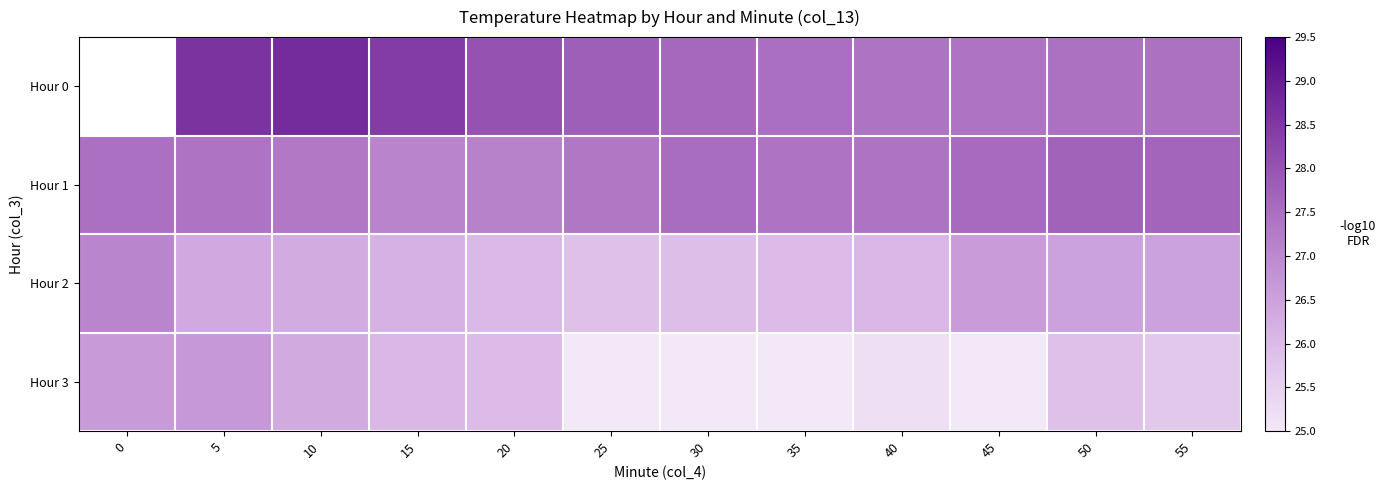

True or false: Hour 1 has a value of 27.1 at 20.

True